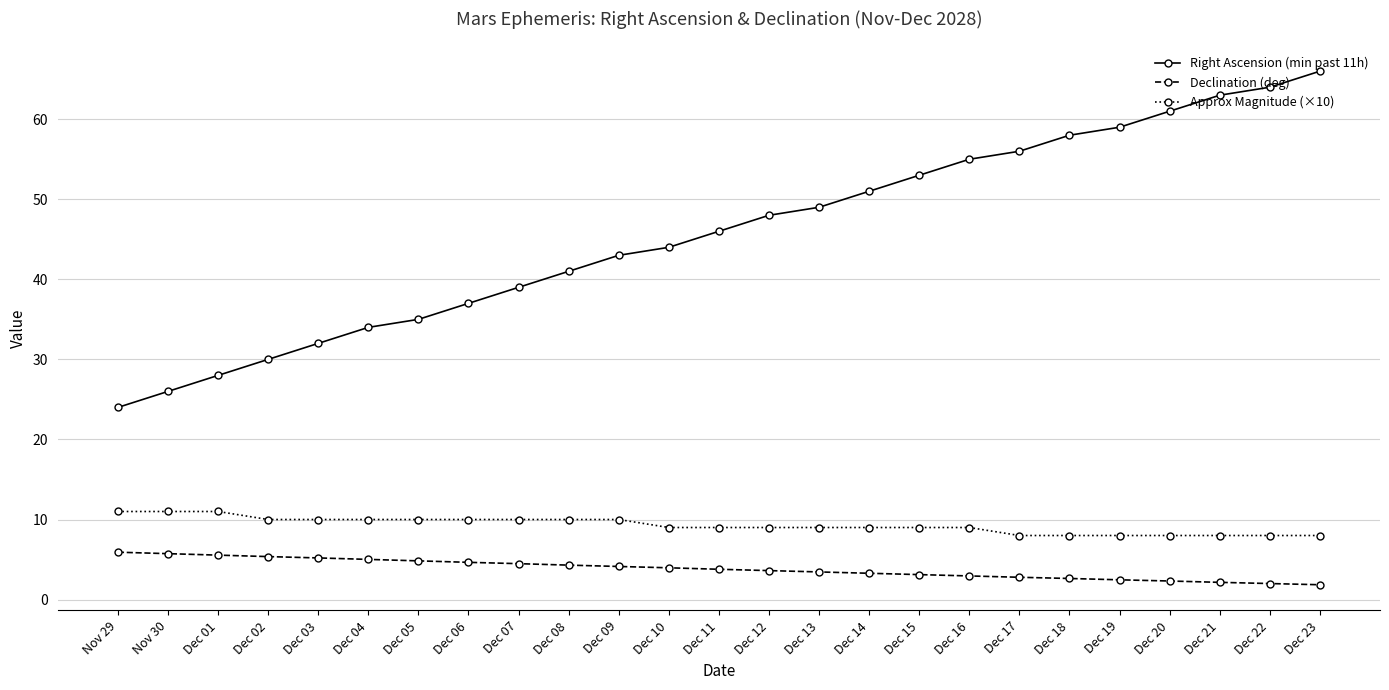

True or false: Right Ascension (min past 11h) and Declination (deg) intersect in this chart.

False